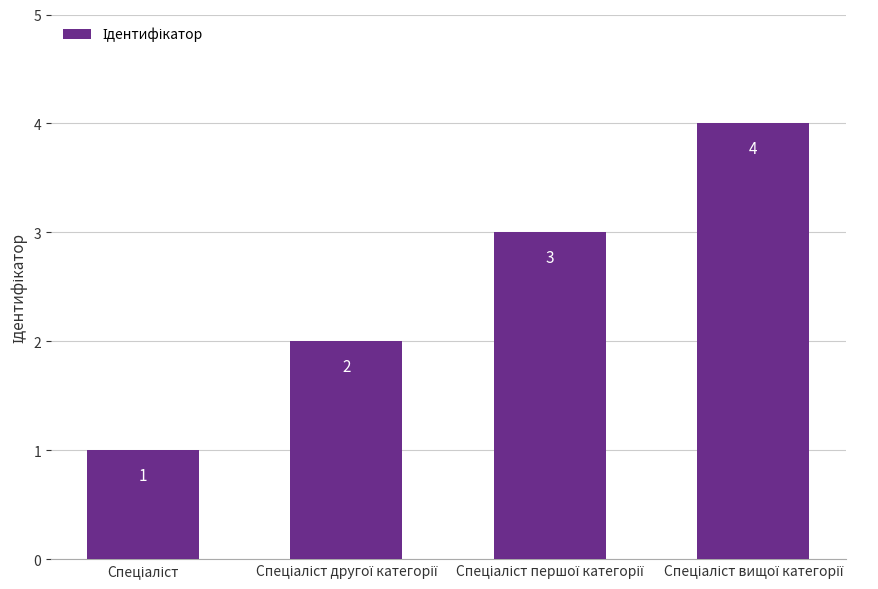

Count the values in the range 2 to 4.

3